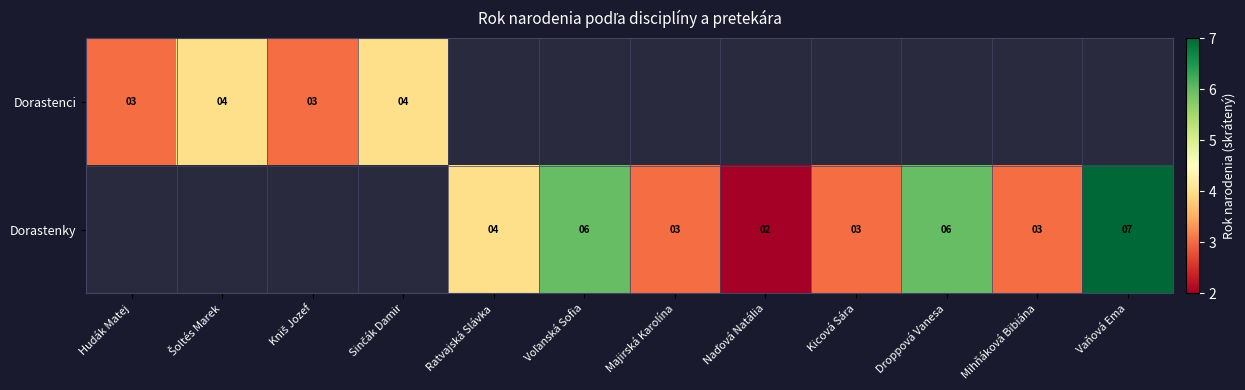

Between Majirská Karolína and Mihňáková Bibiána, which is larger?

Mihňáková Bibiána